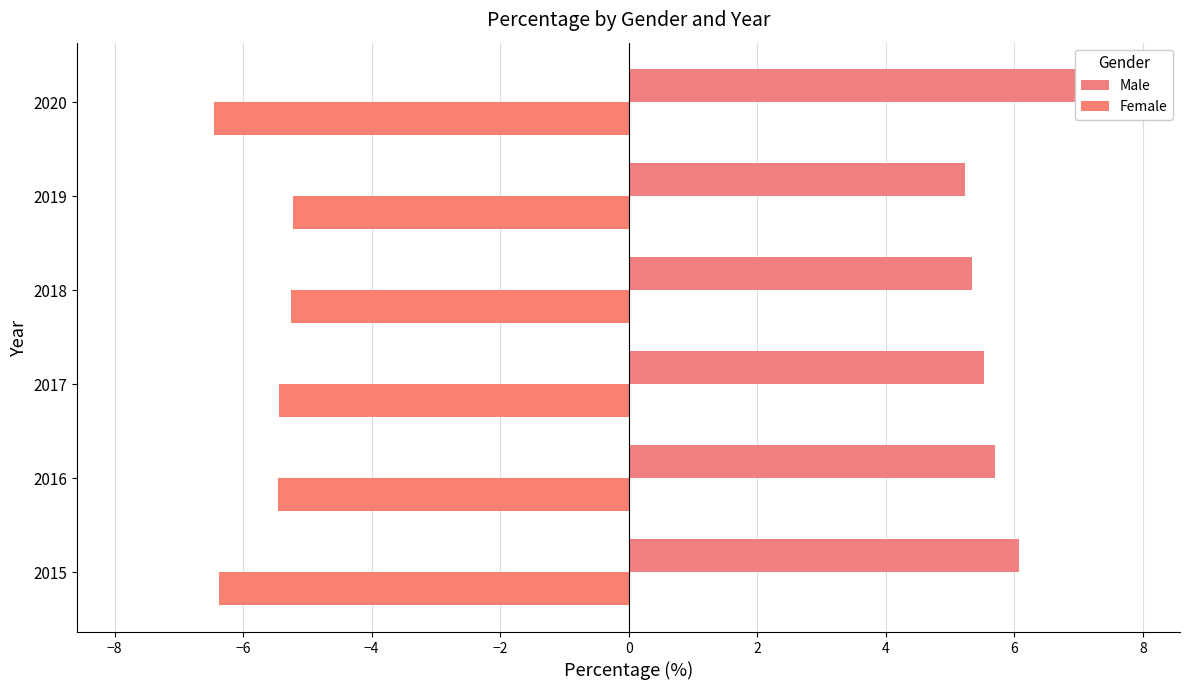

The Male series shows 4.3 at 2020. True or false?

False